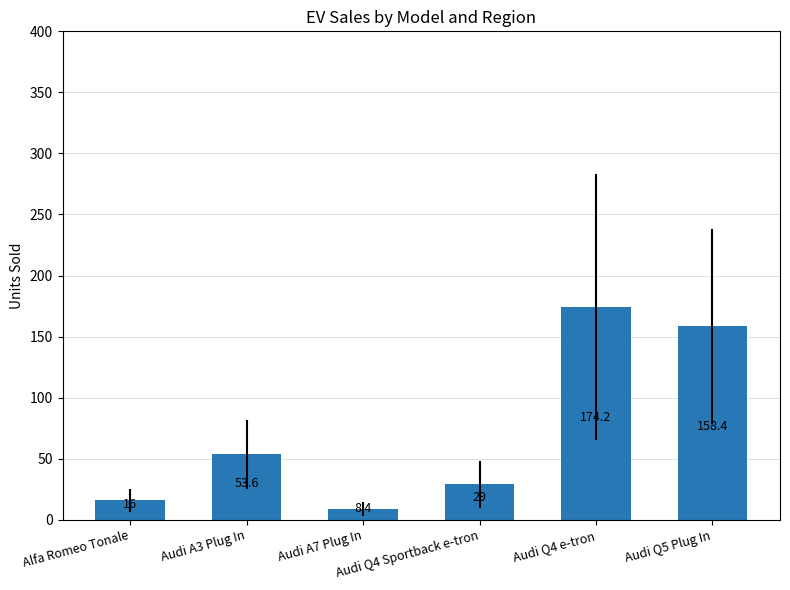

Approximately how many times larger is the value at Audi A3 Plug In compared to Audi A7 Plug In?

6.4